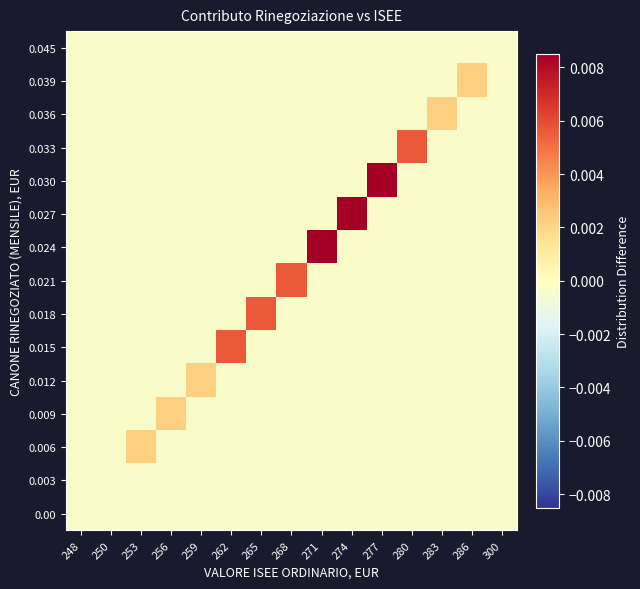

Count the number of data series in this chart.

15